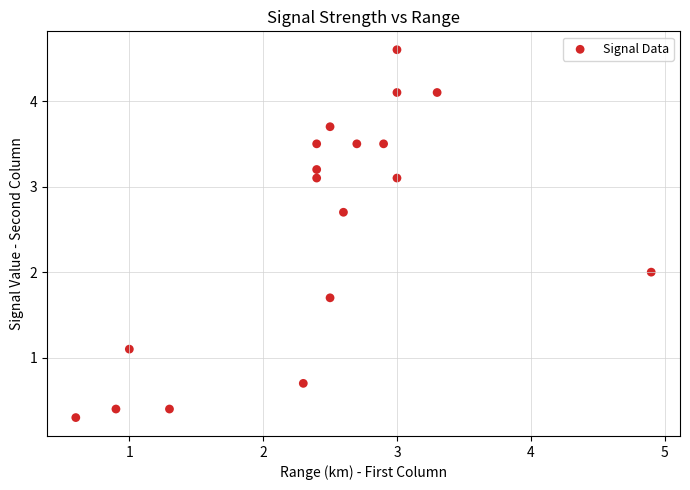

What is the range of X values (max minus min)?

4.3